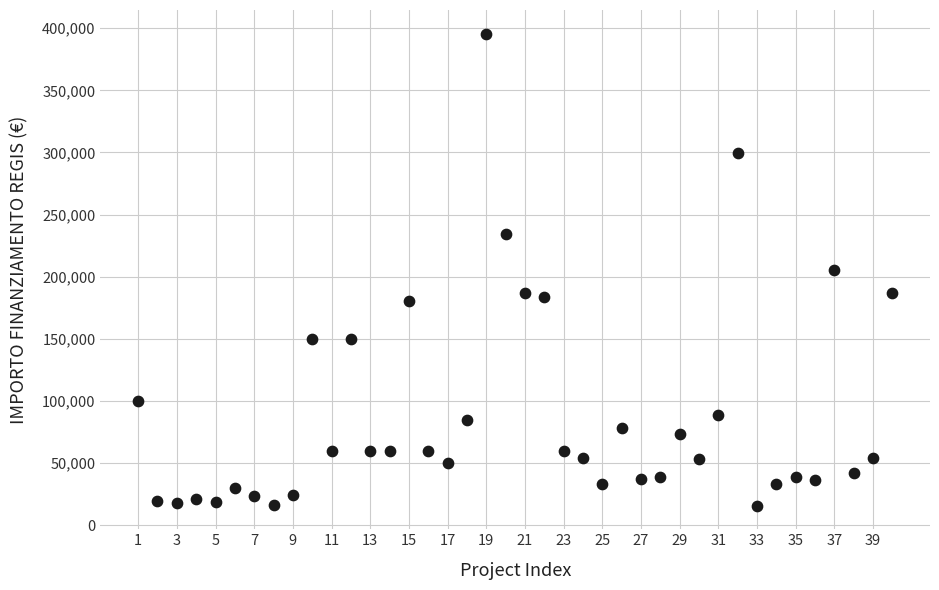

What is the range of Y values (max minus min)?

380014.3